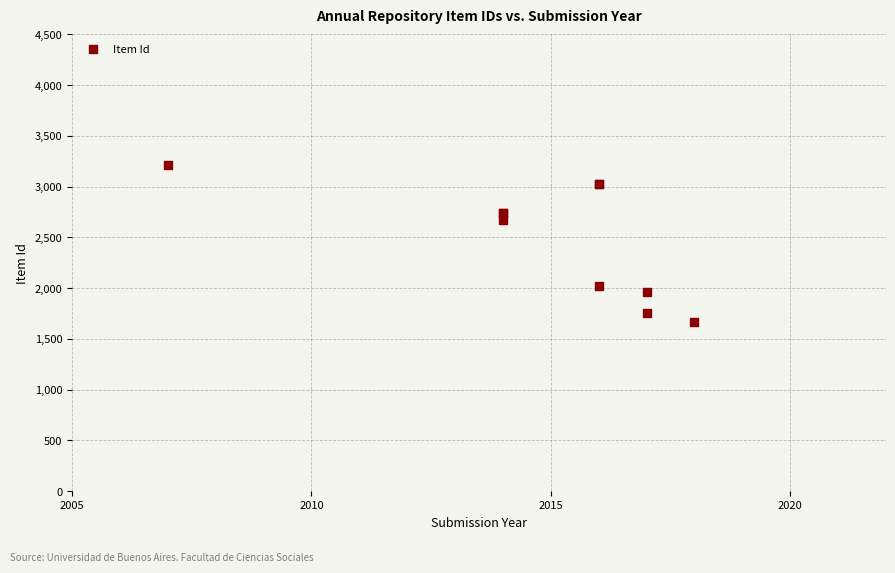

What Y value in the scatter plot is closest to 2443?

2673